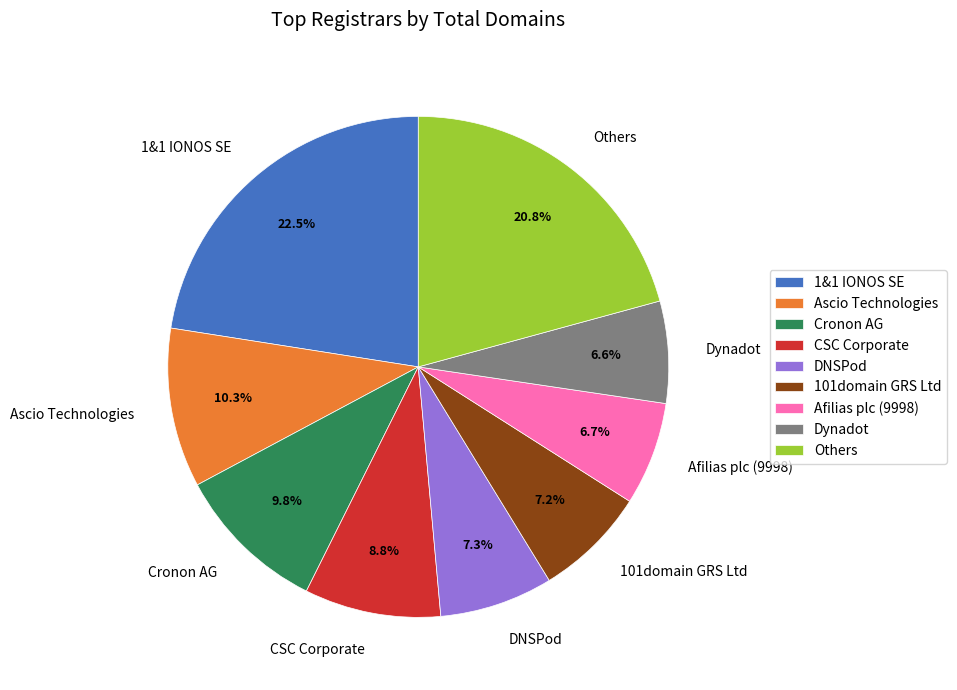

To the nearest percent, what is the combined percentage of Afilias plc (9998) and 101domain GRS Ltd?

14%